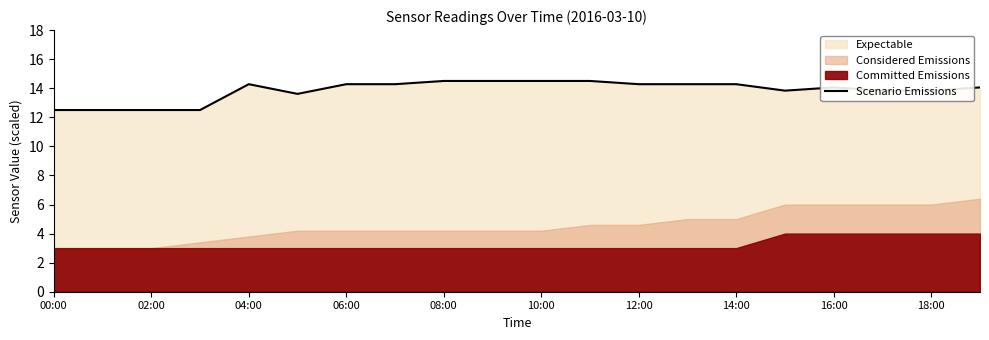

The value of Scenario Emissions at 10:00 is 14.5. True or false?

True